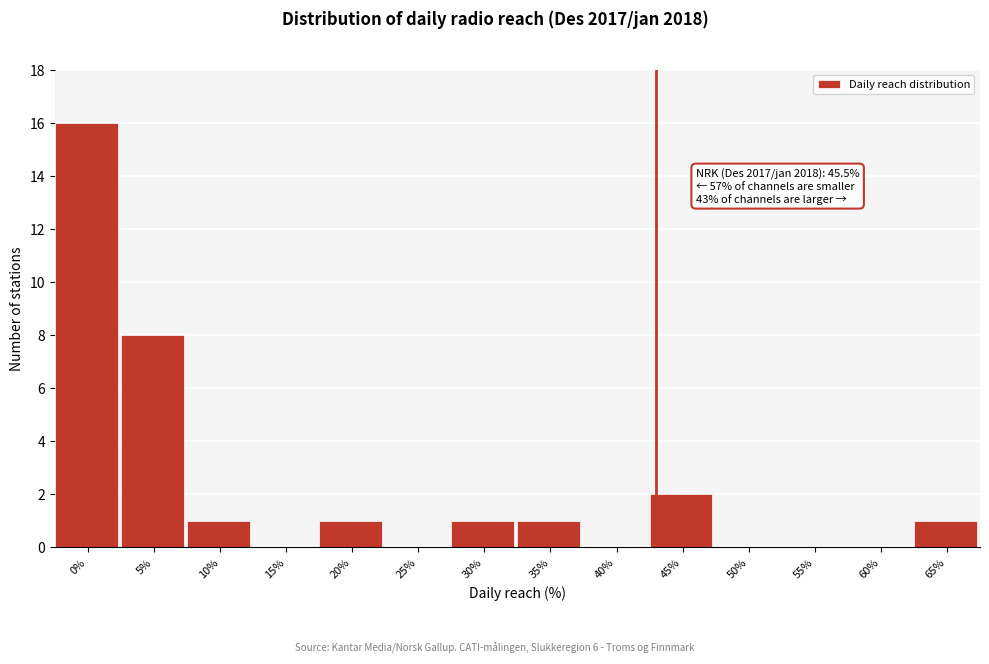

Reading right to left, transcribe all the data shown in this chart.

65%=1	60%=0	55%=0	50%=0	45%=2	40%=0	35%=1	30%=1	25%=0	20%=1	15%=0	10%=1	5%=8	0%=16